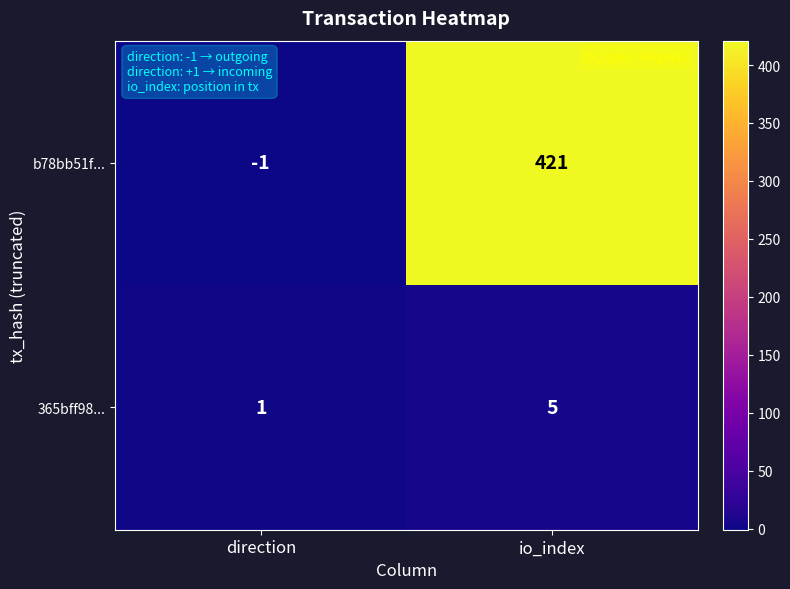

Reading right to left, list all the values displayed in this chart.

b78bb51f...: 421	-1
365bff98...: 5	1